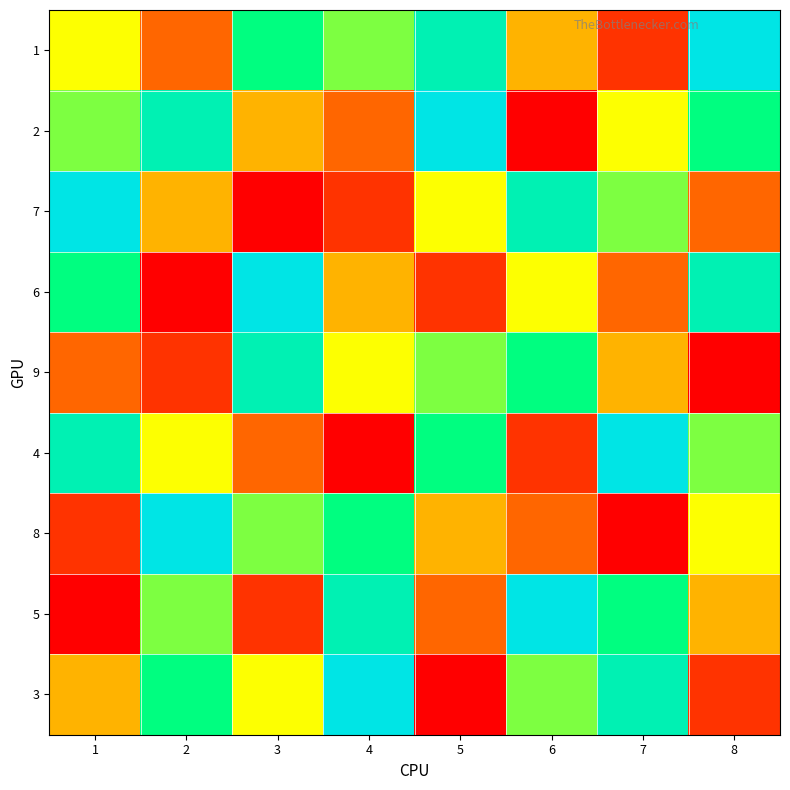

Which has a higher value, 4 or 3?

3